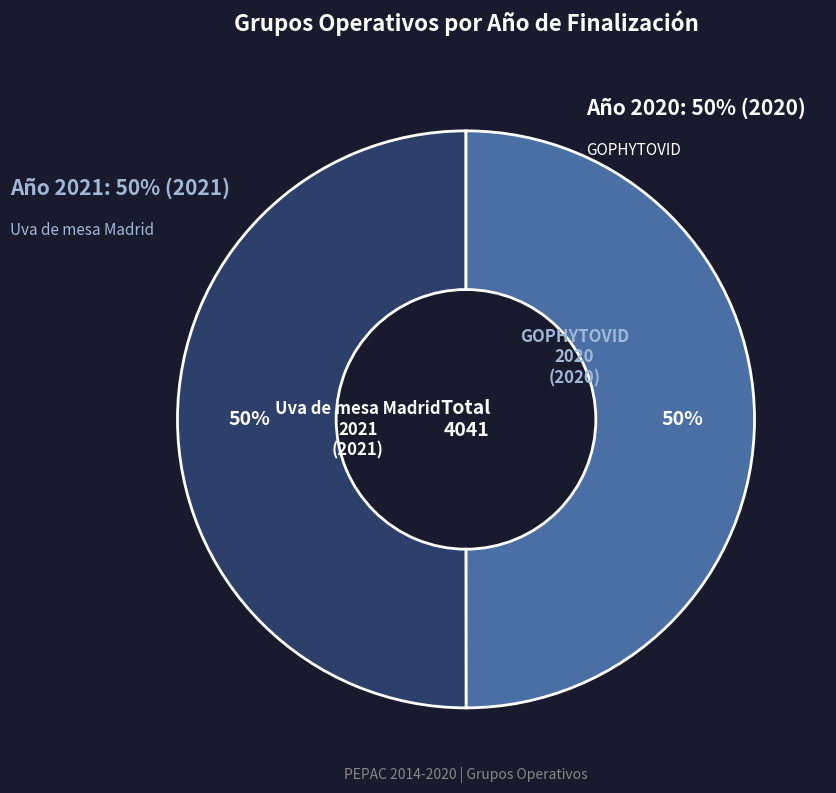

To the nearest percent, what is the average slice percentage?

50%